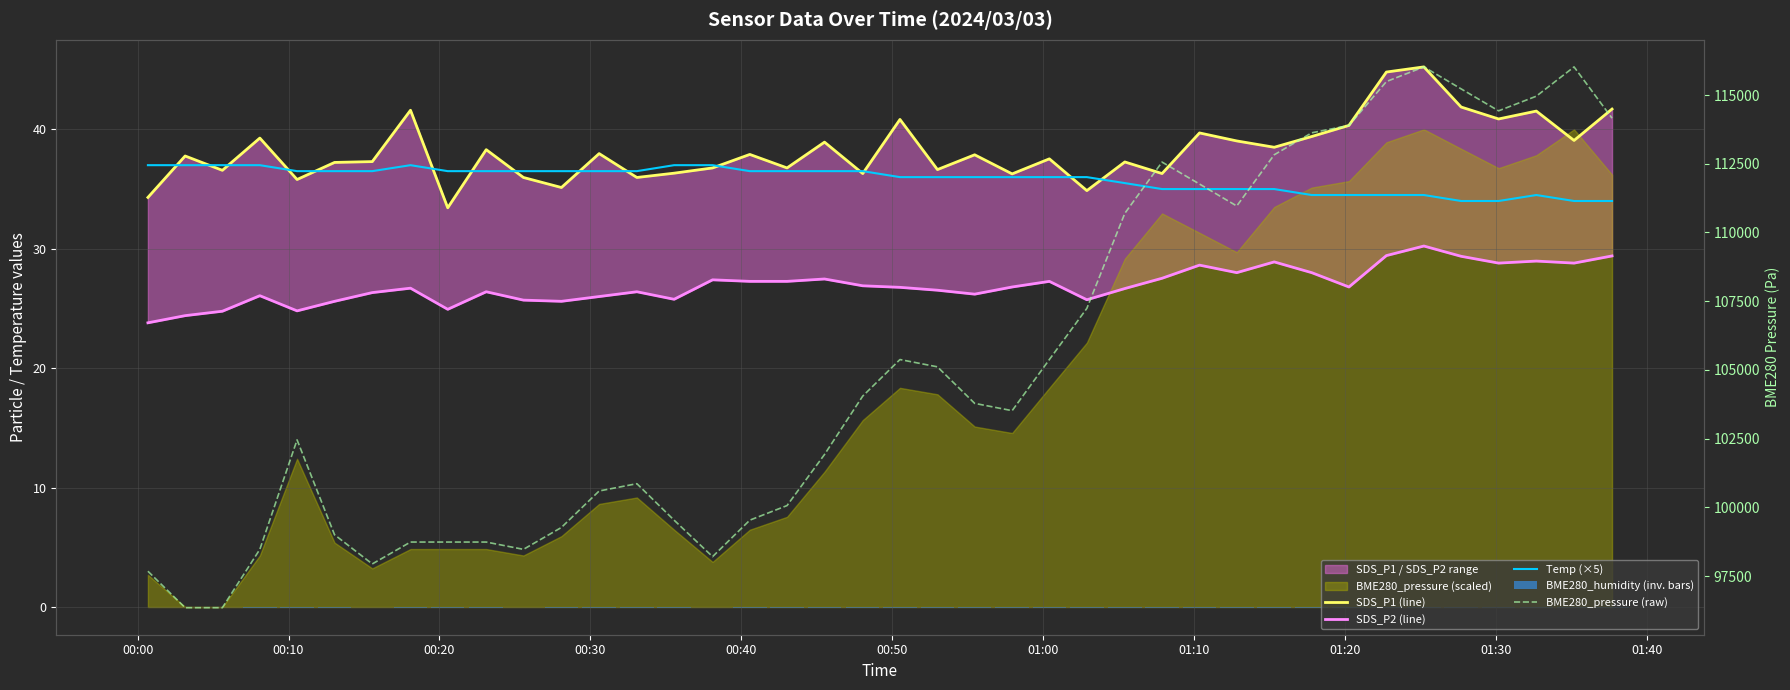

Which series has the largest range (max minus min)?

BME280_pressure (raw)